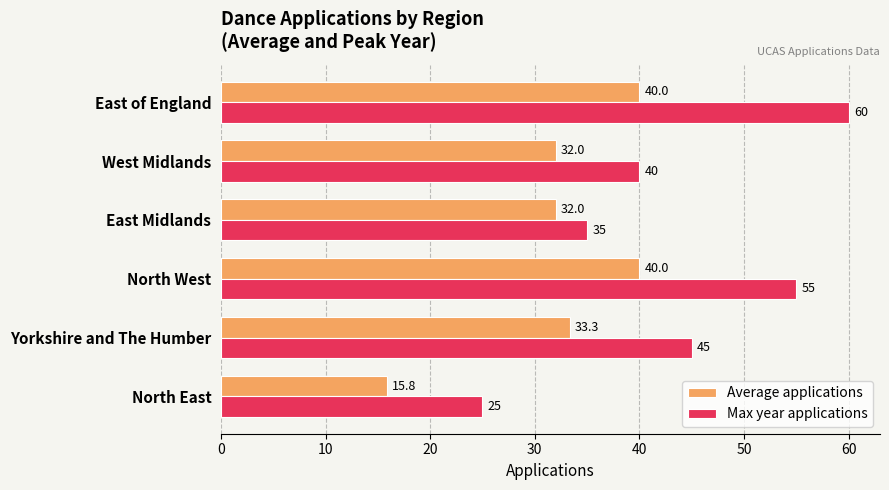

Which series has the largest range (max minus min)?

Max year applications